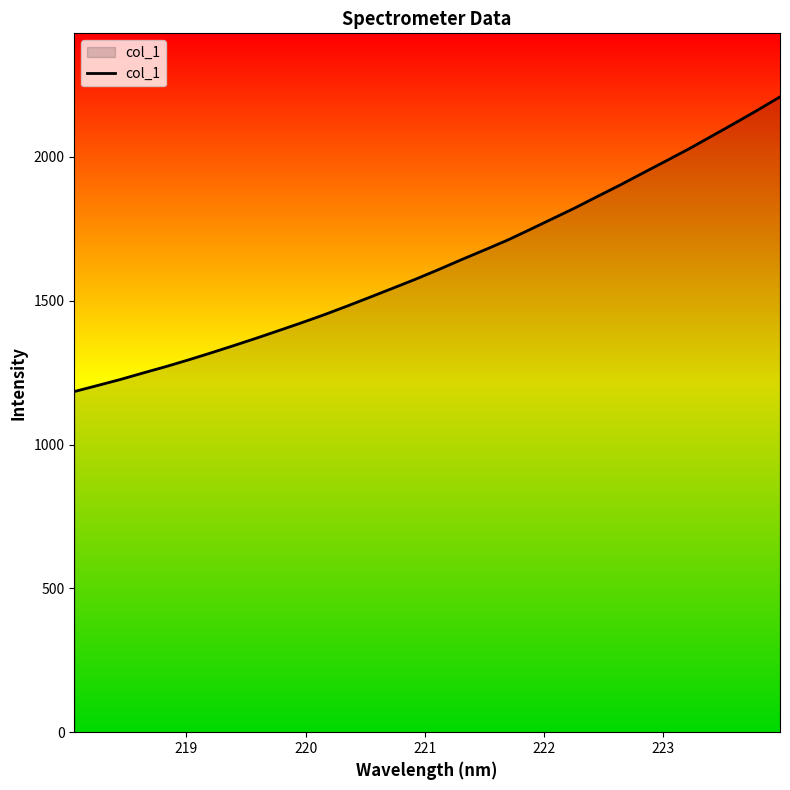

What is the minimum value shown in the chart?

1184.4